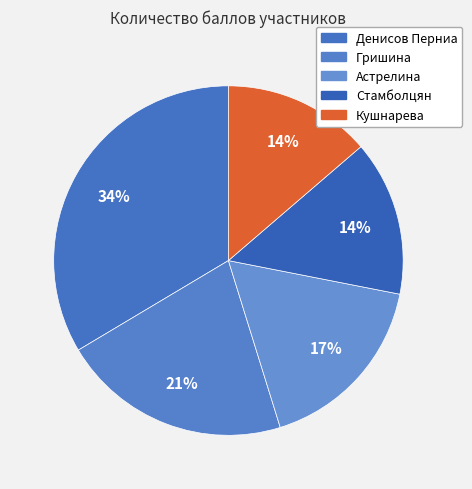

Does Денисов Перниа account for over 50% of the chart?

No